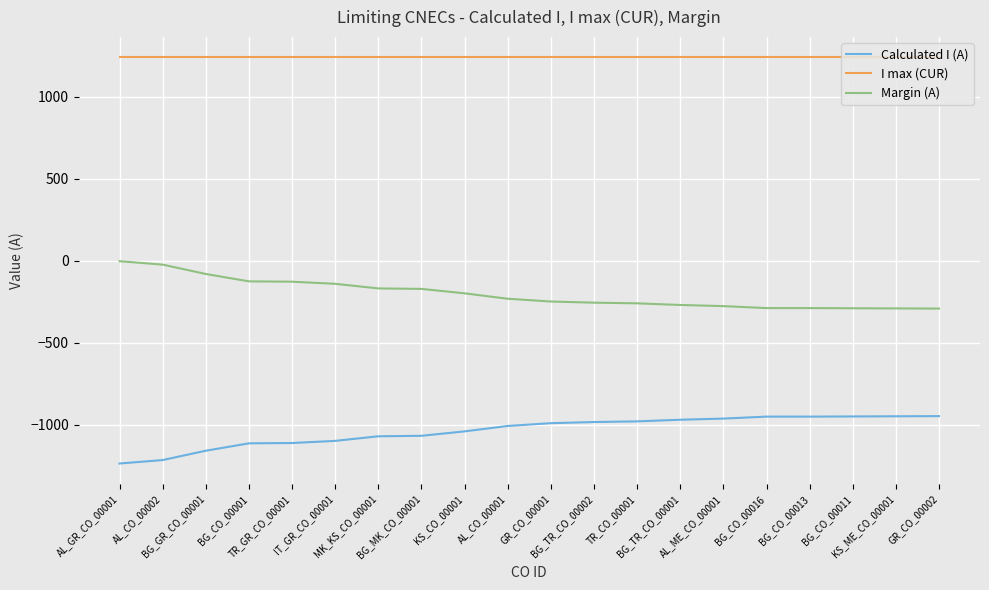

What is the maximum value shown in the chart?

1240